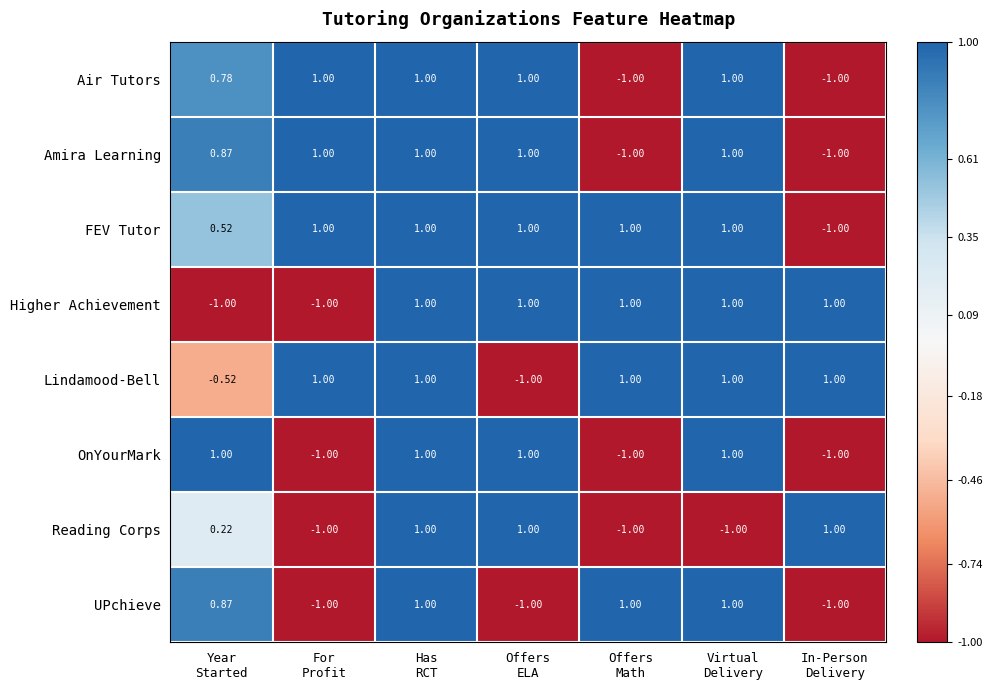

Which series has the largest total across all categories?

FEV Tutor